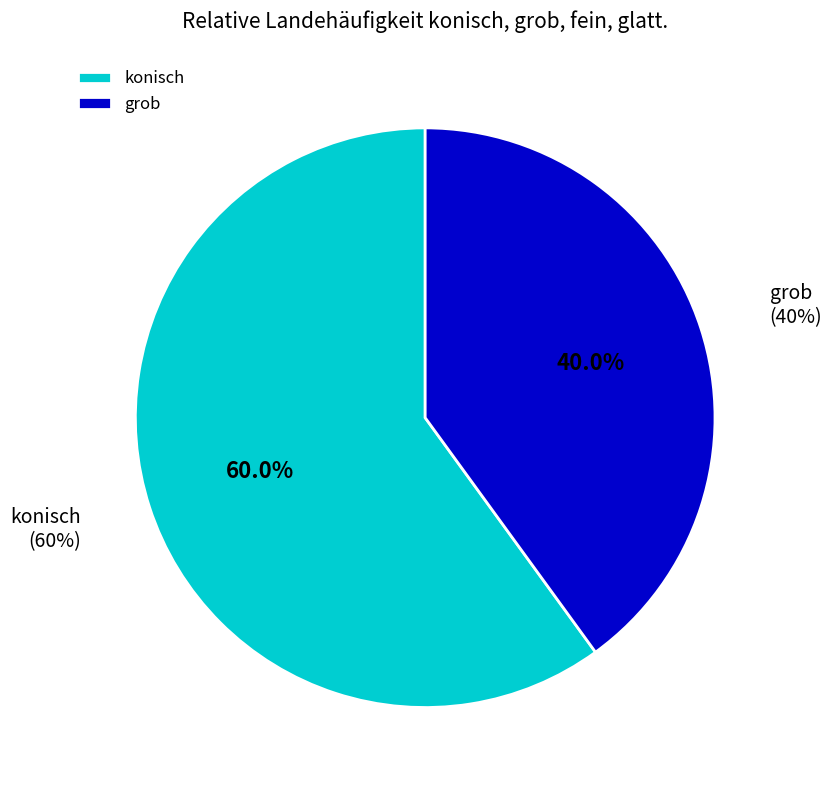

How much of the chart is everything except grob?

60.0%